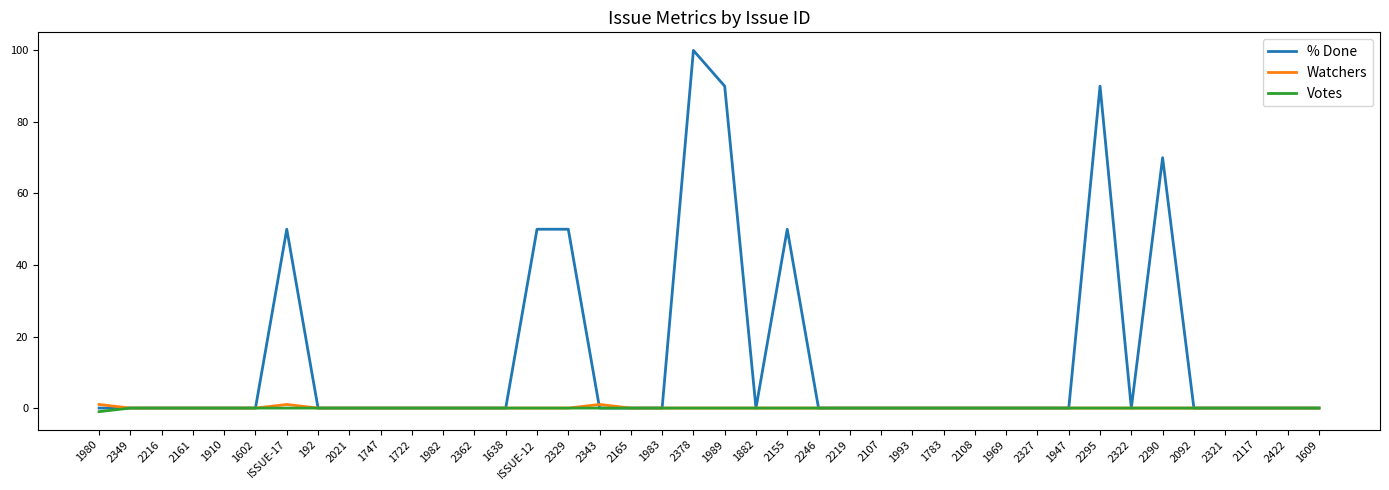

The value of % Done at 1783 is 0. True or false?

True